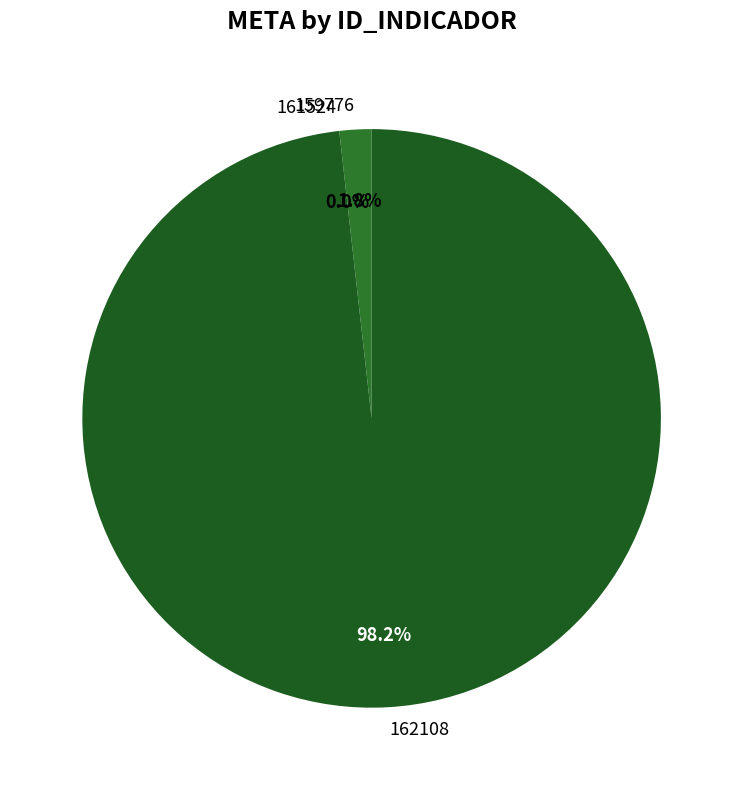

To the nearest percent, what is the average slice percentage?

33%